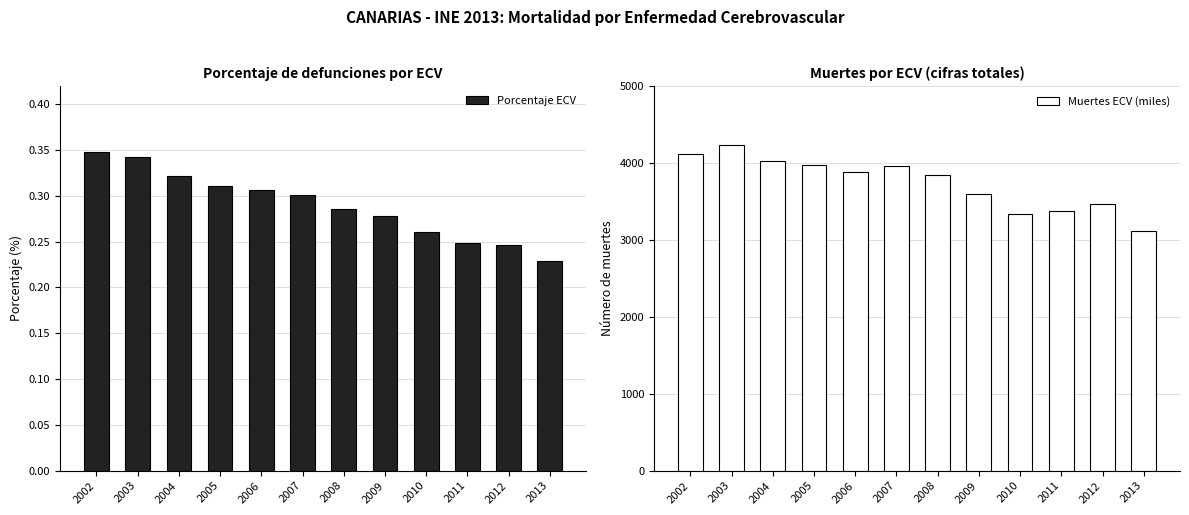

Which series has the largest total across all categories?

Muertes ECV (miles)